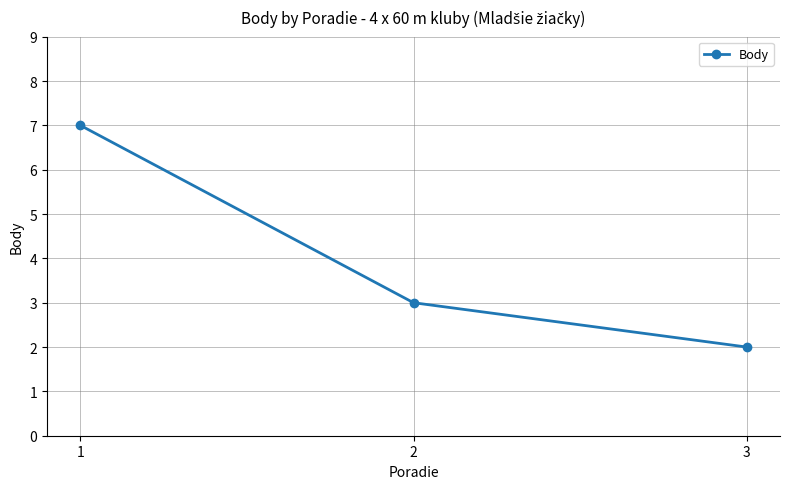

What is the change in value from 1 to 3?

-5